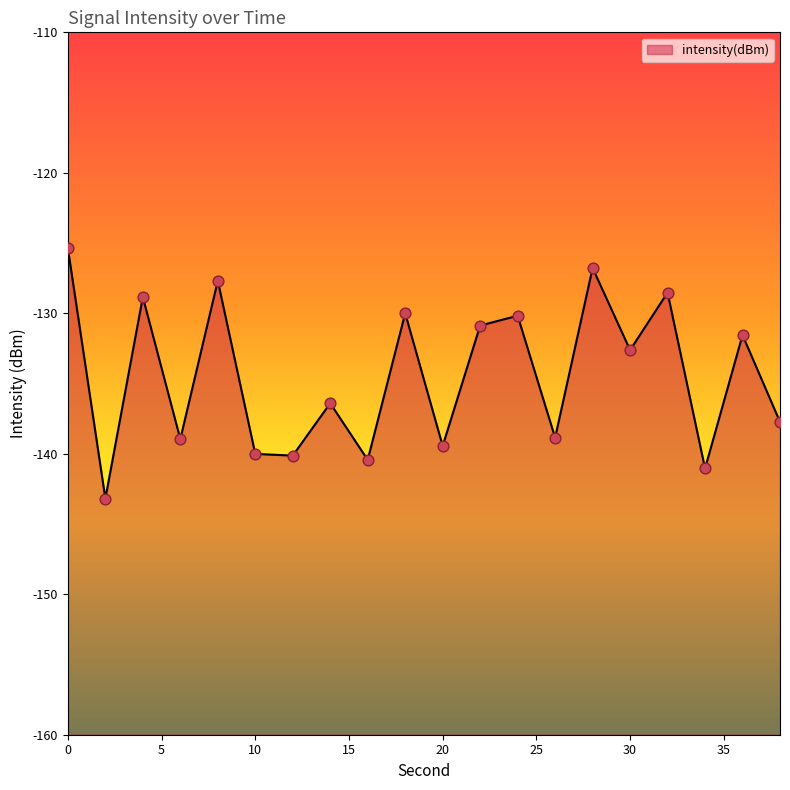

What is the change in value from 2 to 20?

+3.7